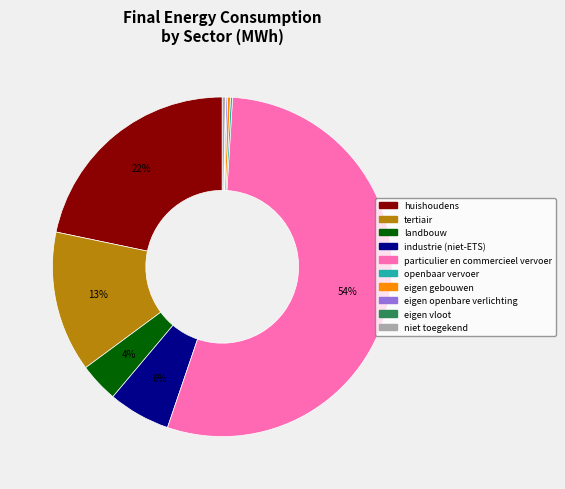

Which slice is the largest?

particulier en commercieel vervoer